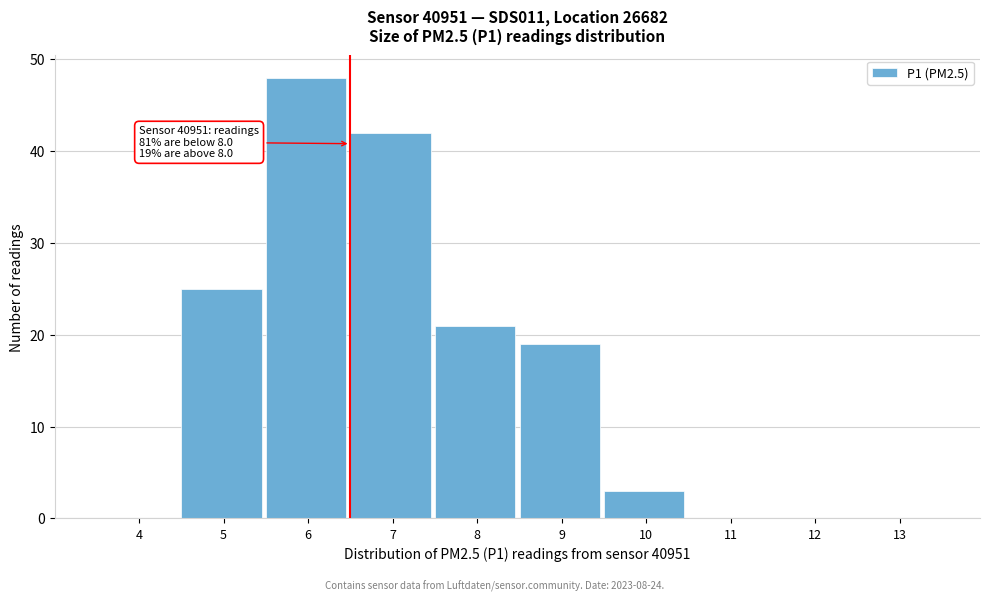

Reading left to right, extract all data points from this chart.

4=0	5=25	6=48	7=42	8=21	9=19	10=3	11=0	12=0	13=0